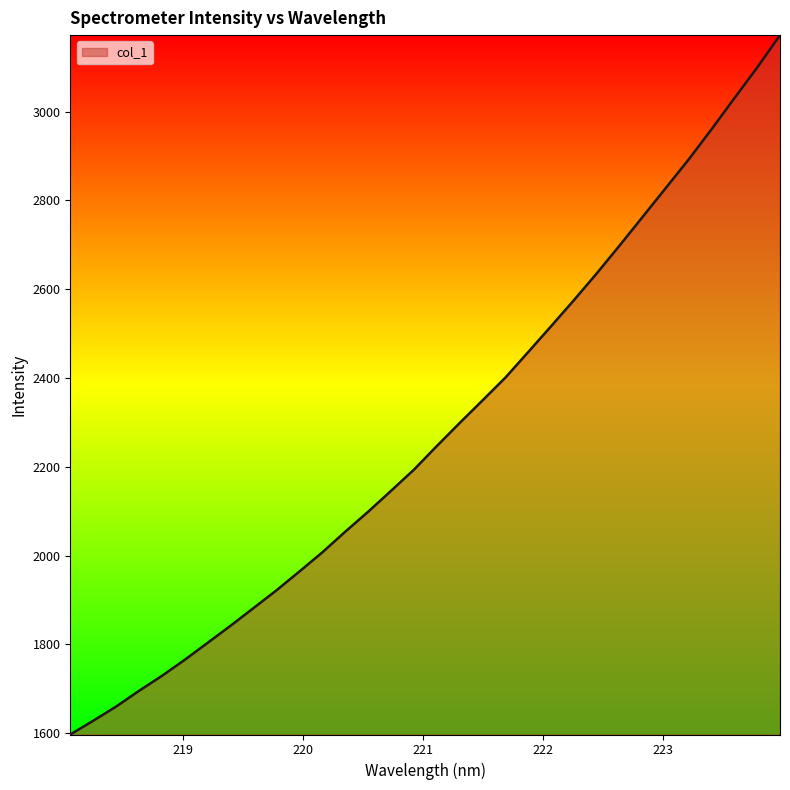

What is the minimum value shown in the chart?

1597.1